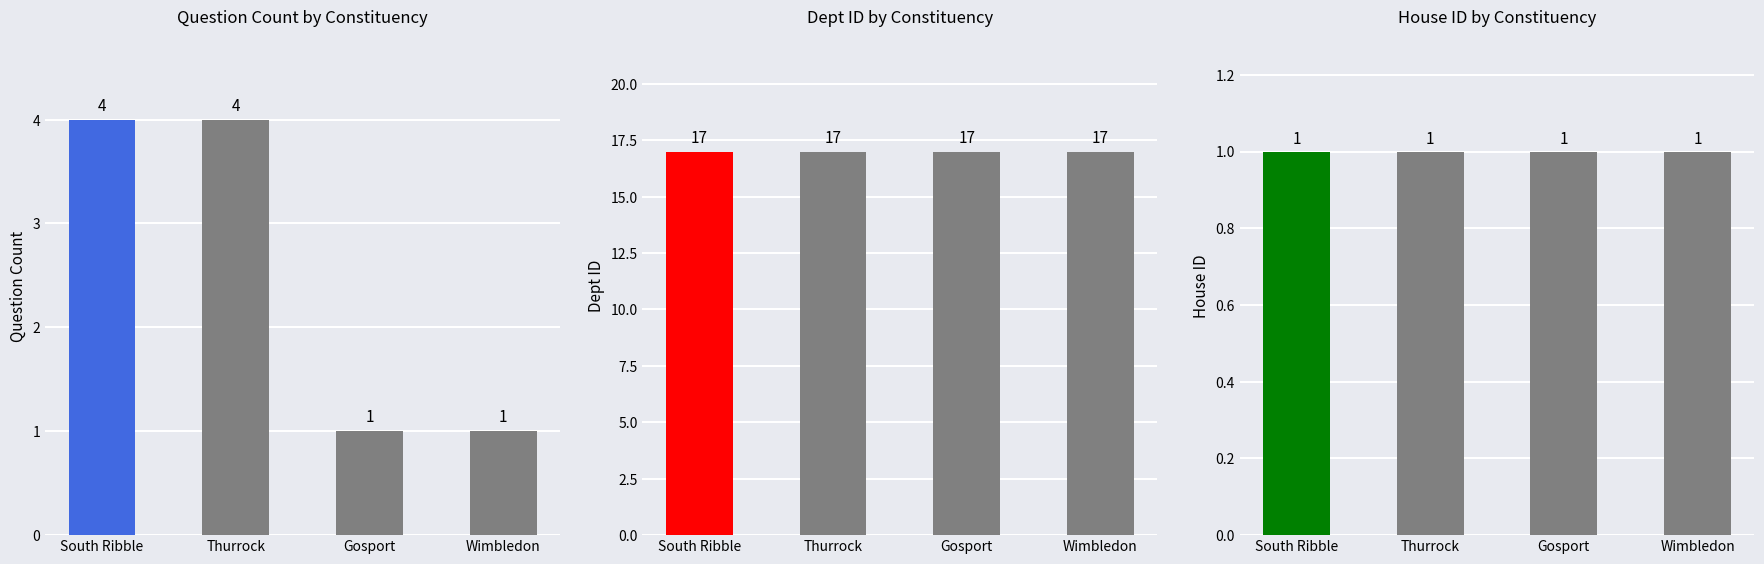

What is the label of the 1st bar from the right?

Wimbledon